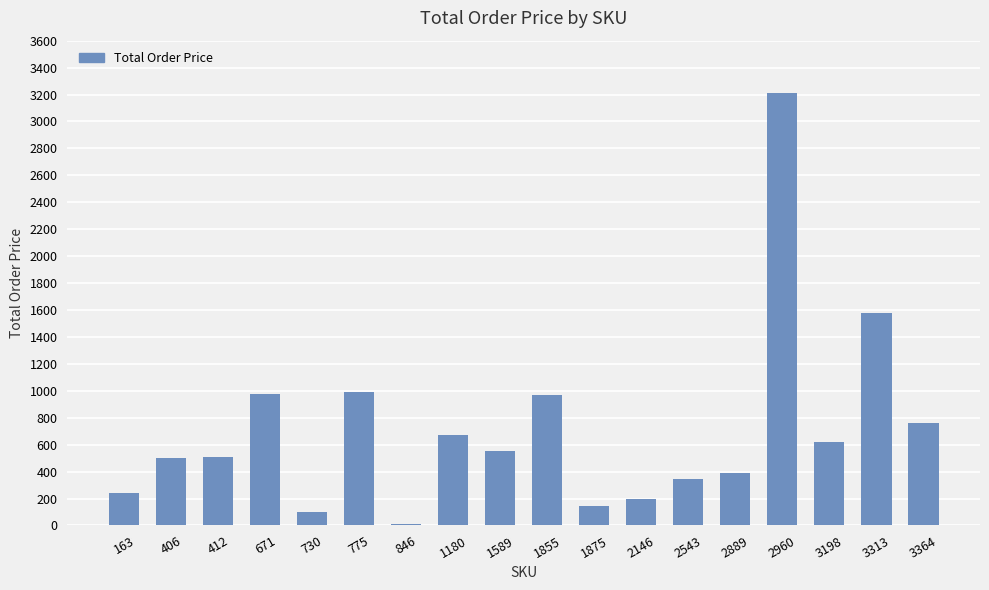

The value at 3313 is 1580.0. True or false?

True